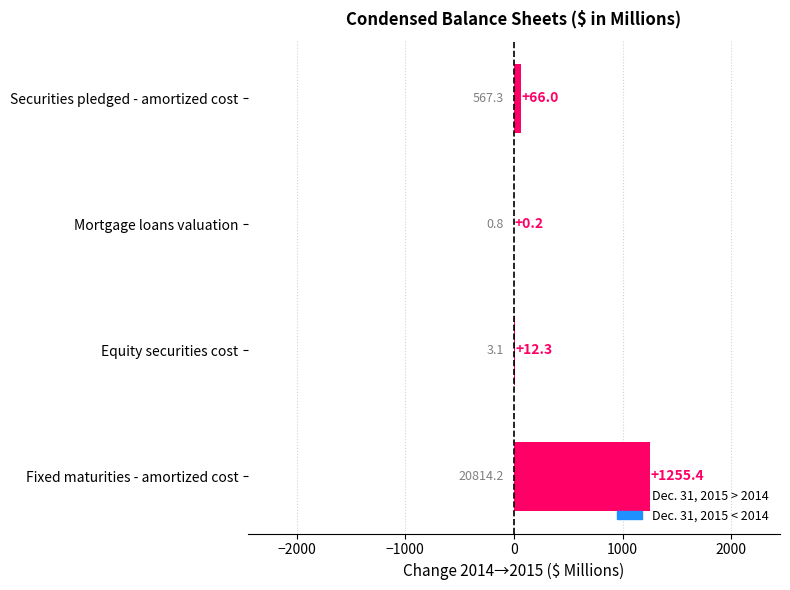

How many distinct data groups are displayed?

1